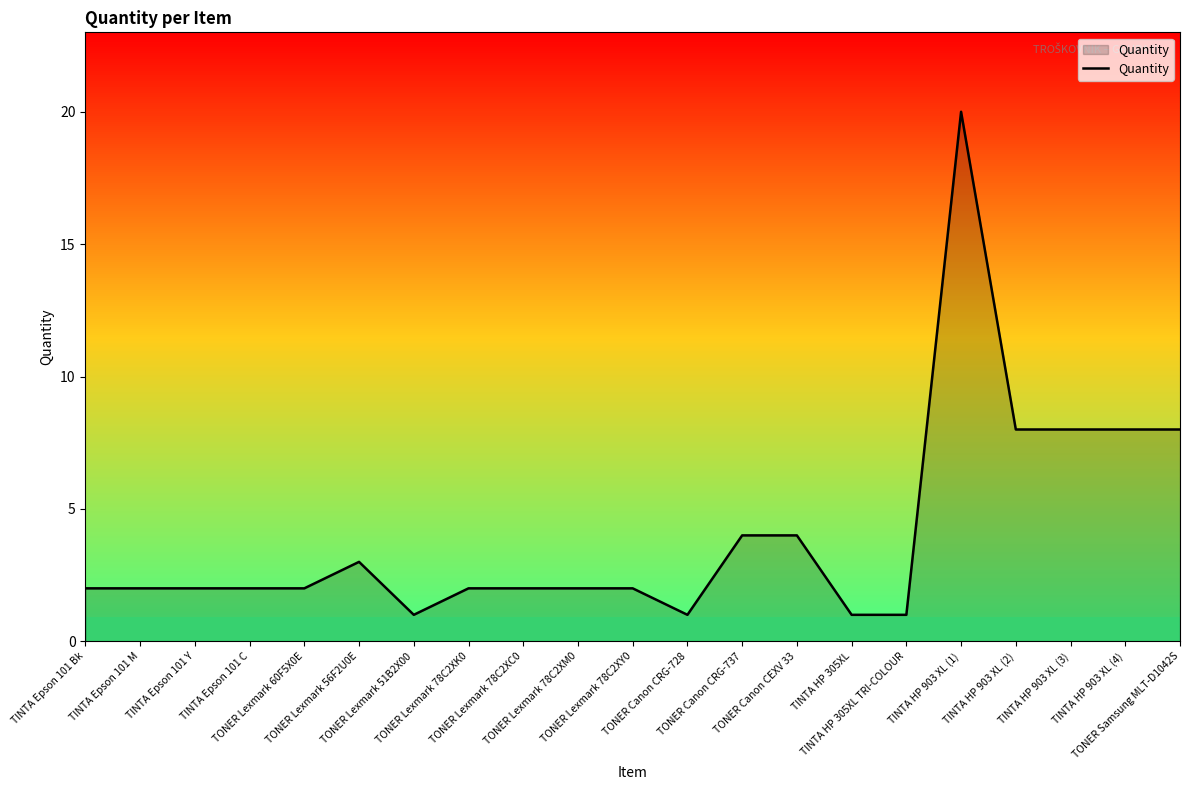

Which has a higher value, TONER Lexmark 56F2U0E or TINTA HP 903 XL (1)?

TINTA HP 903 XL (1)